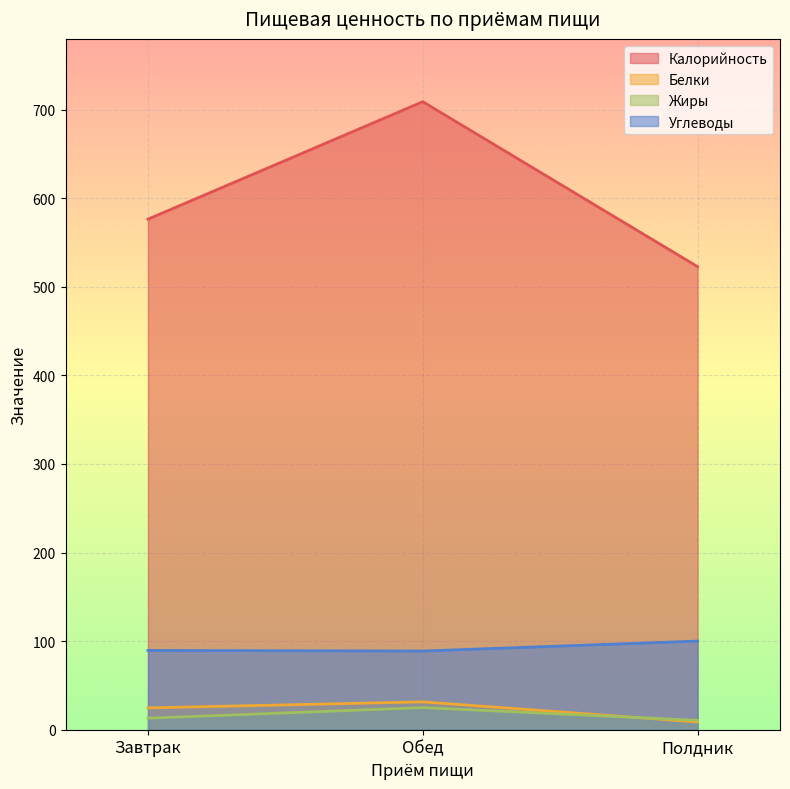

True or false: Углеводы has a value of 131.2 at Полдник.

False